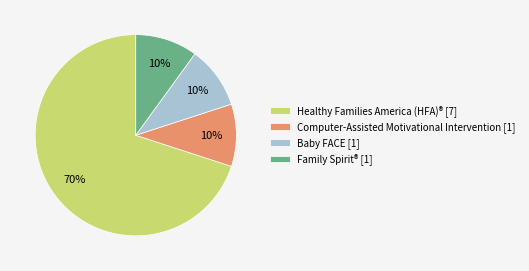

Which category has the biggest portion of the pie?

Healthy Families America (HFA)®